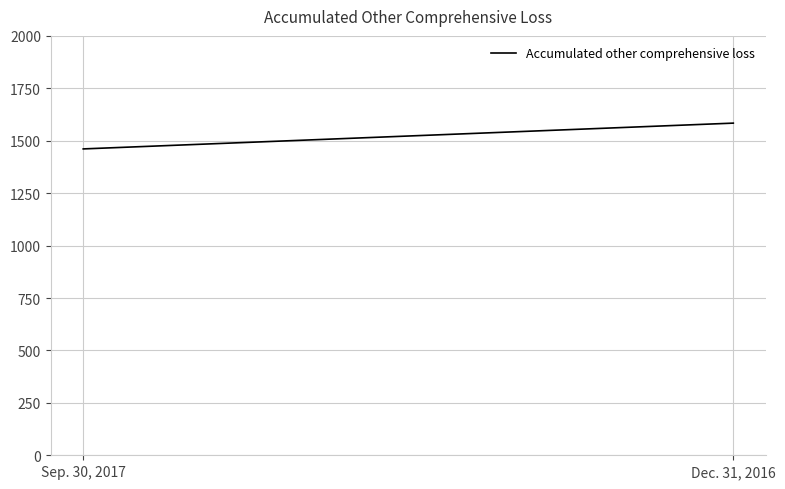

Which category has the lowest value across all series?

Sep. 30, 2017